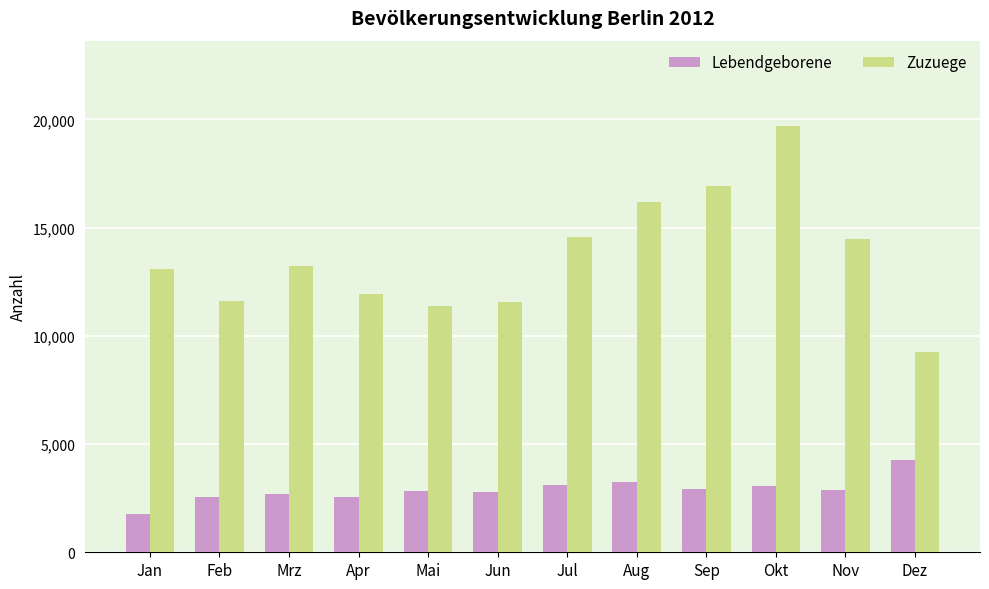

Read the Zuzuege value at Okt, to the nearest 10.

19700